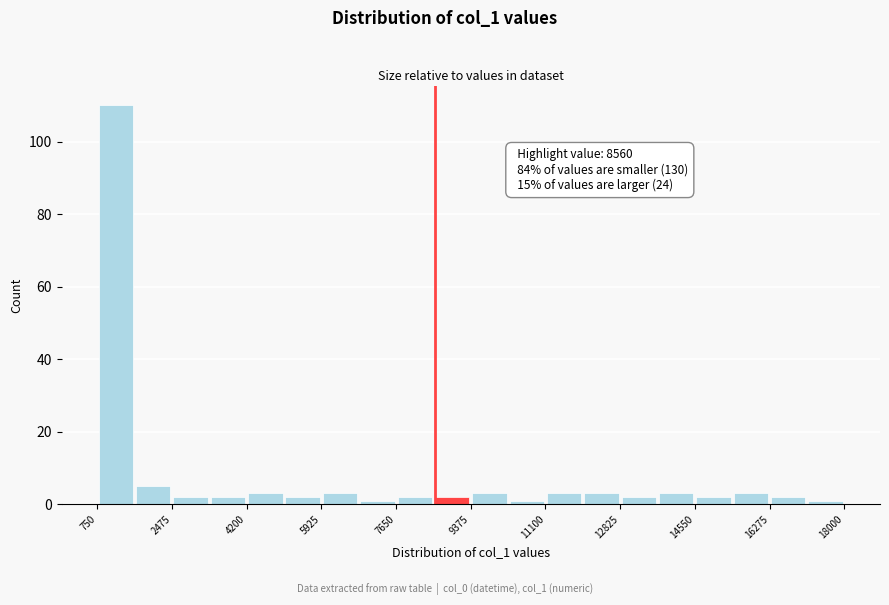

Over which range of the x-axis is the bar tallest?

800 to 1600